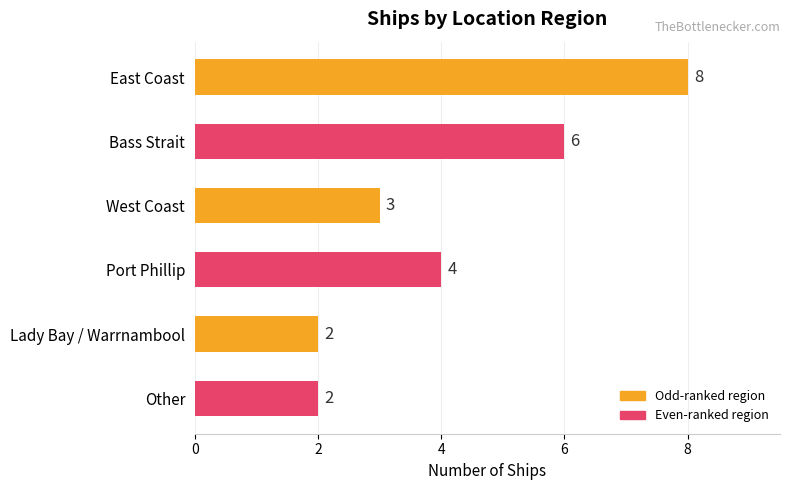

How many categories are shown in the chart?

6